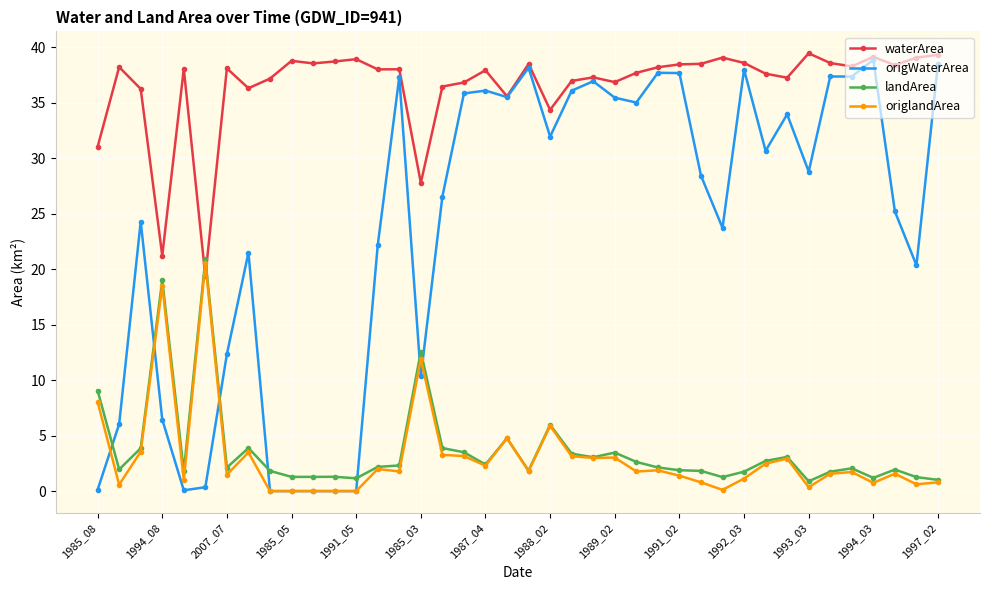

True or false: origlandArea and waterArea intersect in this chart.

True